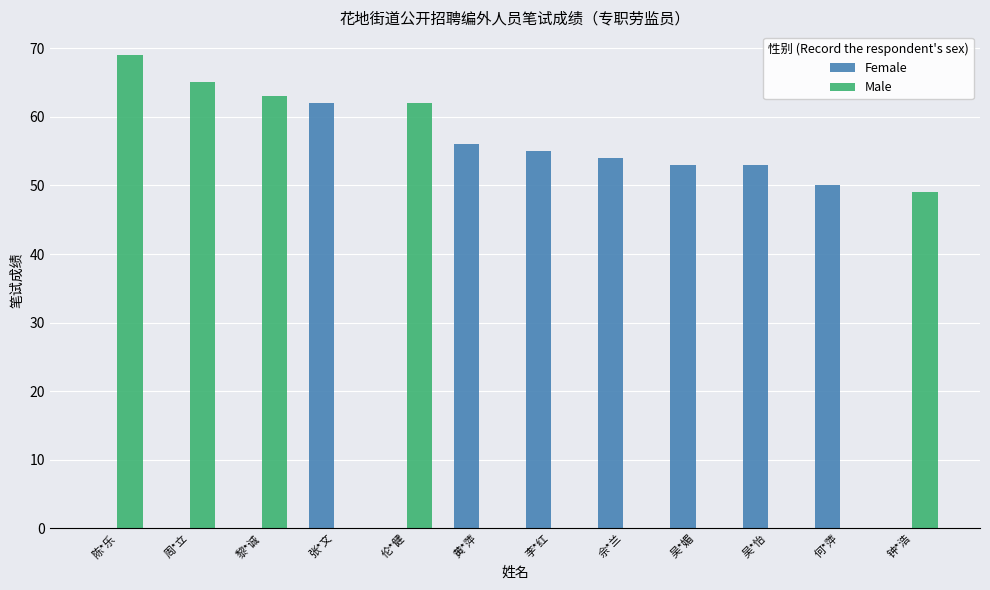

Are the bars horizontal?

No